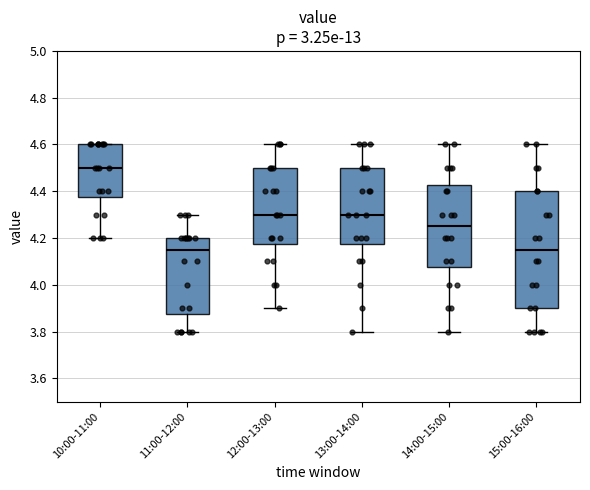

Which box is the tallest, from its lower edge to its upper edge?

15:00-16:00